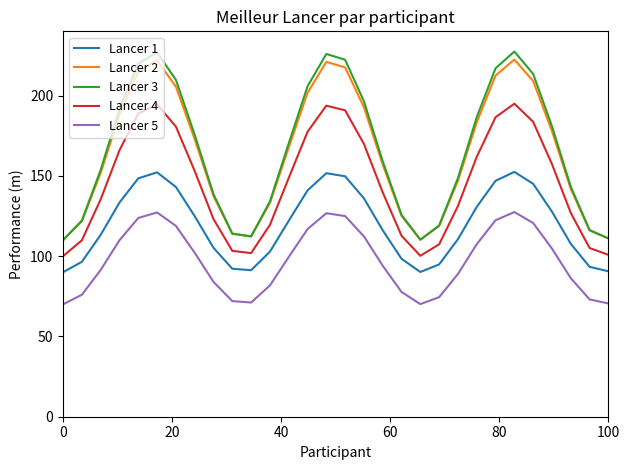

Which series has the widest spread of values?

Lancer 3